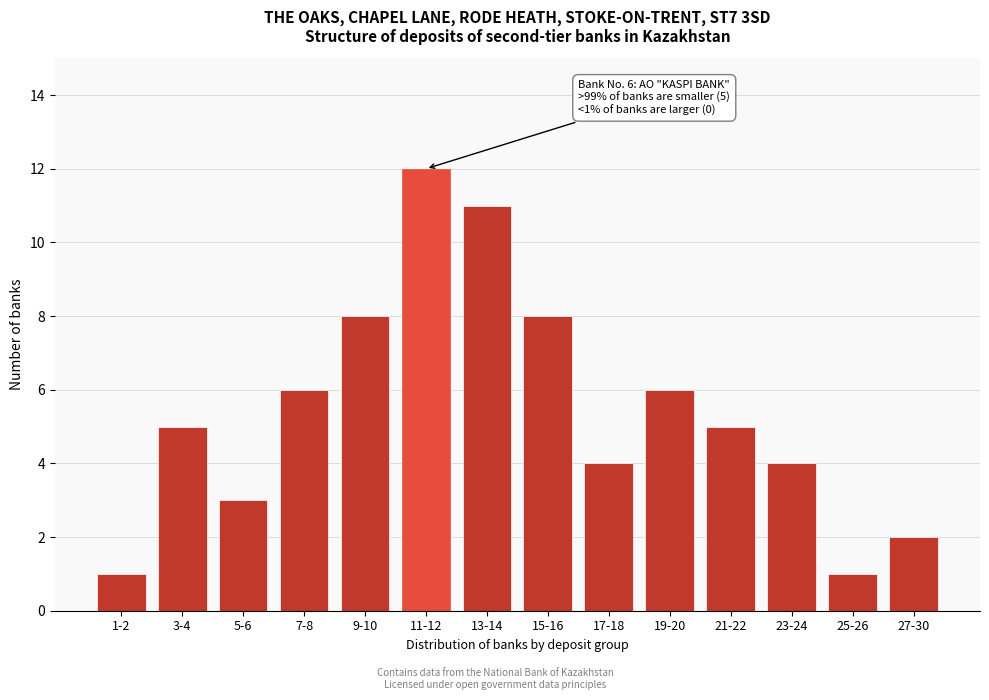

Reading right to left, transcribe all the data shown in this chart.

27-30=2	25-26=1	23-24=4	21-22=5	19-20=6	17-18=4	15-16=8	13-14=11	11-12=12	9-10=8	7-8=6	5-6=3	3-4=5	1-2=1